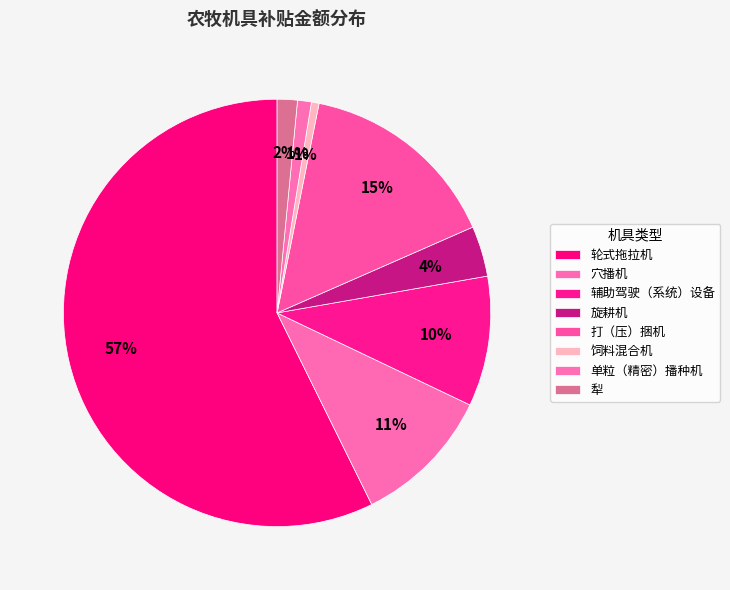

Count the number of slices in the pie.

8